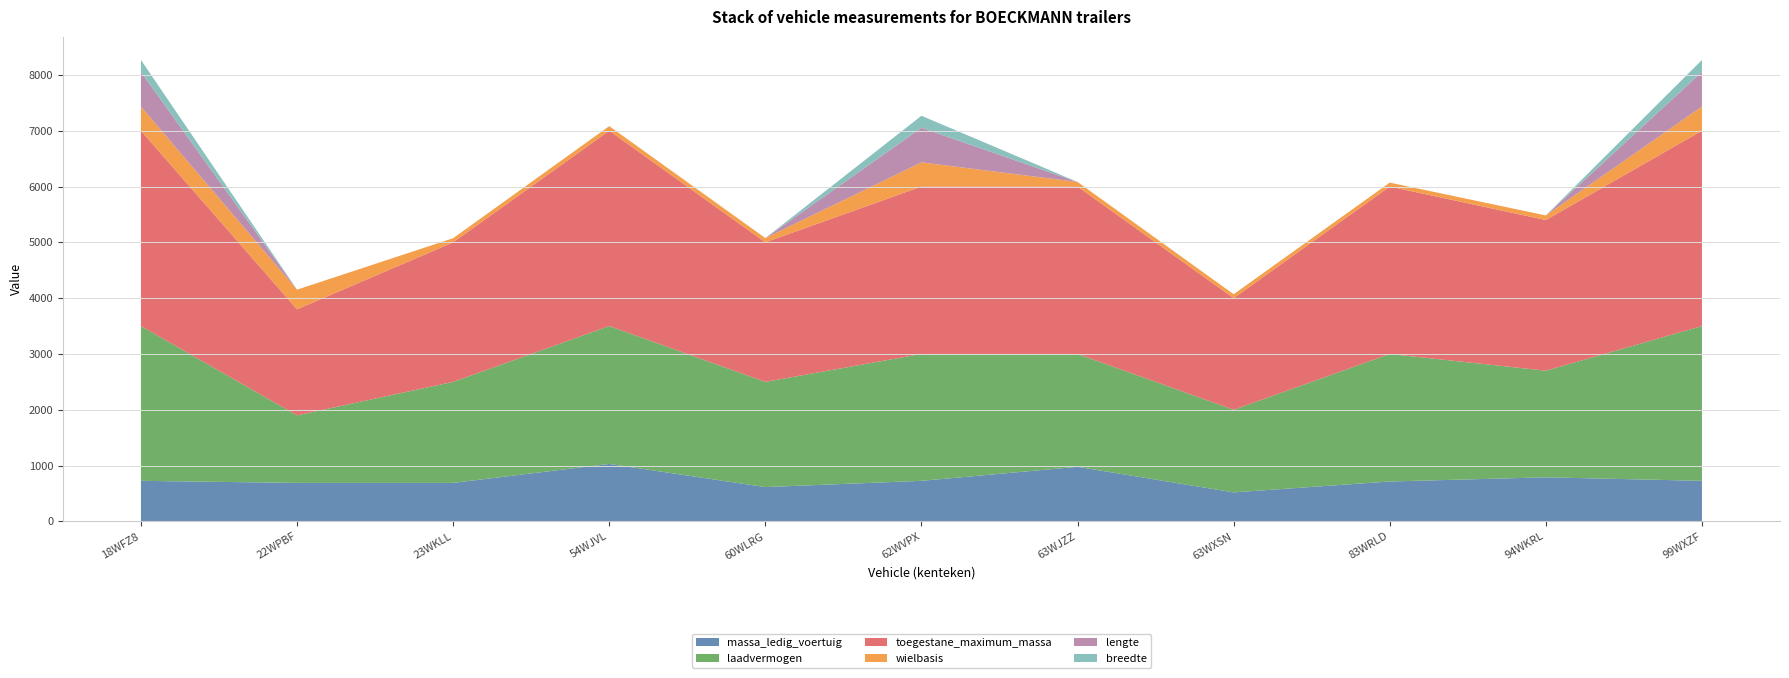

Reading left to right, extract all data points from this chart.

massa_ledig_voertuig: 18WFZ8=727	22WPBF=690	23WKLL=690	54WJVL=1030	60WLRG=615	62WVPX=727	63WJZZ=978	63WXSN=520	83WRLD=715	94WKRL=790	99WXZF=727
laadvermogen: 18WFZ8=2773	22WPBF=1210	23WKLL=1810	54WJVL=2470	60WLRG=1885	62WVPX=2273	63WJZZ=2022	63WXSN=1480	83WRLD=2285	94WKRL=1910	99WXZF=2773
toegestane_maximum_massa: 18WFZ8=3500	22WPBF=1900	23WKLL=2500	54WJVL=3500	60WLRG=2500	62WVPX=3000	63WJZZ=3000	63WXSN=2000	83WRLD=3000	94WKRL=2700	99WXZF=3500
wielbasis: 18WFZ8=433	22WPBF=352	23WKLL=74	54WJVL=82	60WLRG=76	62WVPX=433	63WJZZ=82	63WXSN=70	83WRLD=70	94WKRL=82	99WXZF=433
lengte: 18WFZ8=620	22WPBF=0	23WKLL=0	54WJVL=0	60WLRG=0	62WVPX=620	63WJZZ=0	63WXSN=0	83WRLD=0	94WKRL=0	99WXZF=620
breedte: 18WFZ8=215	22WPBF=0	23WKLL=0	54WJVL=0	60WLRG=0	62WVPX=215	63WJZZ=0	63WXSN=0	83WRLD=0	94WKRL=0	99WXZF=215